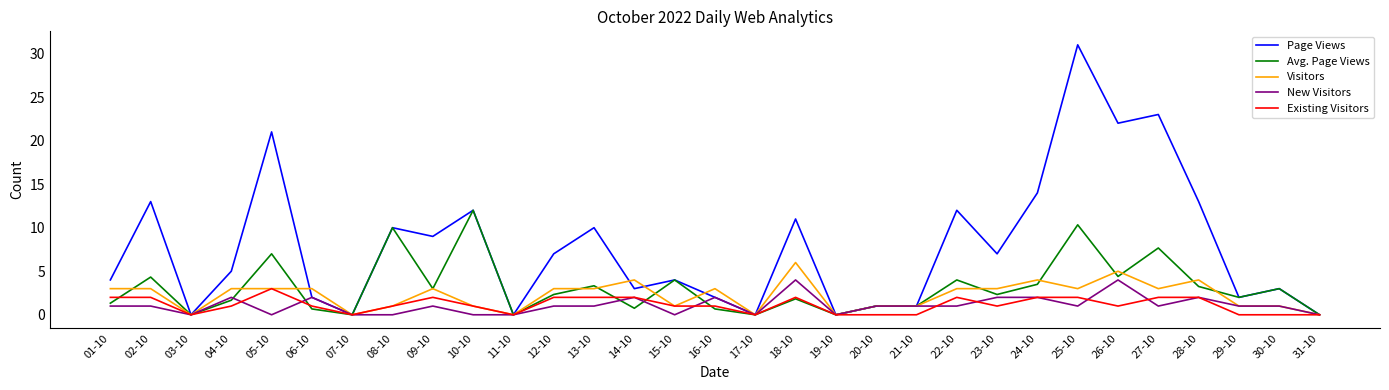

Between 04-10 and 24-10, which series saw the biggest shift?

Page Views